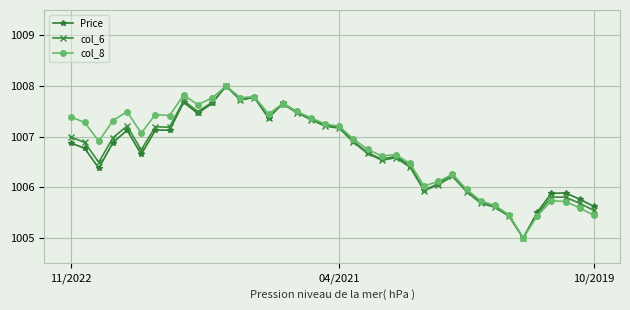

What is the maximum value for col_8?

1008.0